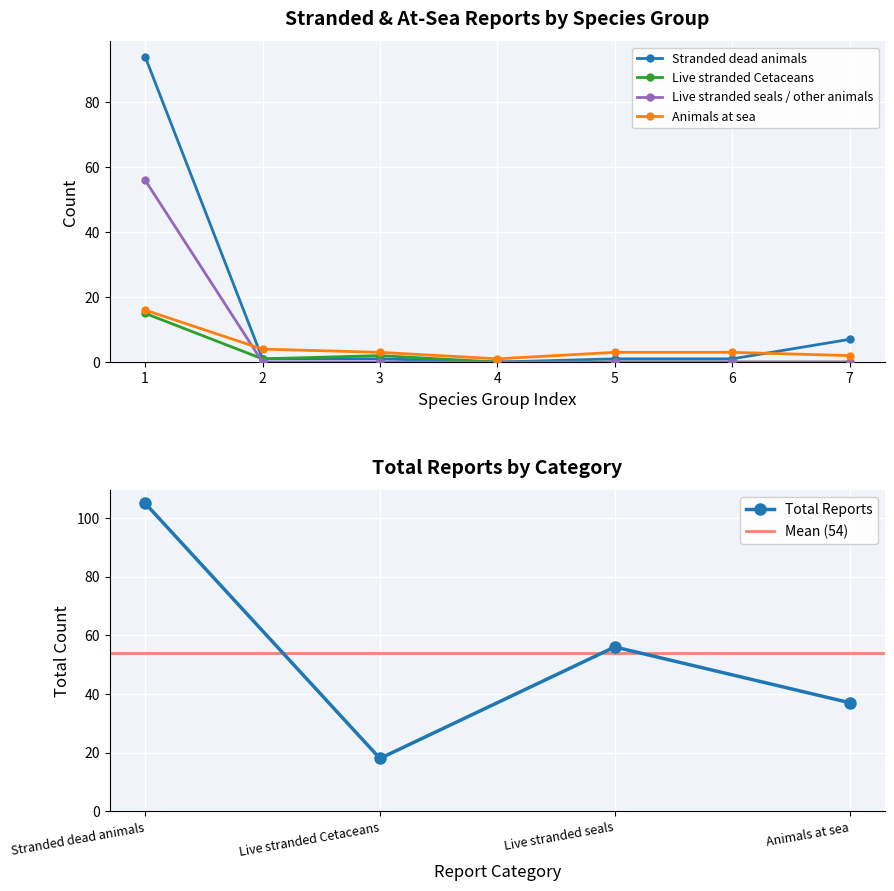

Which series has the largest total across all categories?

Stranded dead animals